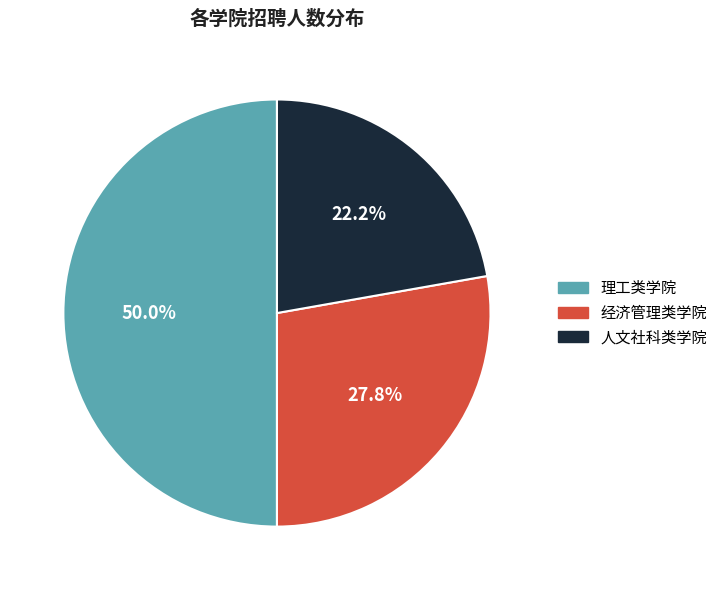

To the nearest percent, what is the difference between the largest and smallest slice percentages?

28%